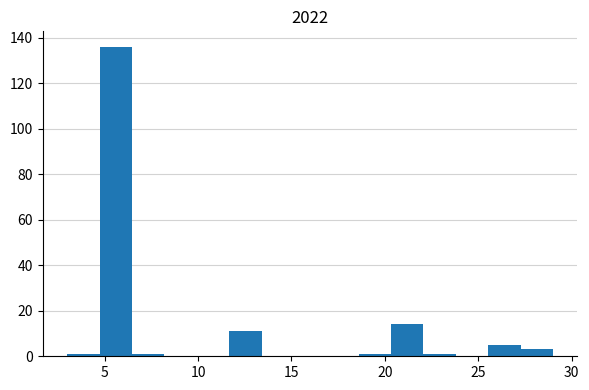

Read against the x-axis, roughly where is the centre of the tallest bar?

5.5